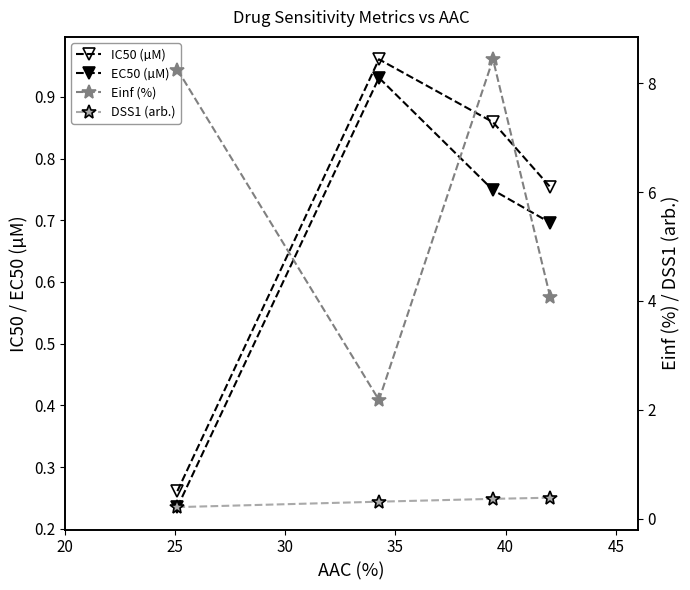

True or false: EC50 (µM) and IC50 (µM) cross at least once.

False